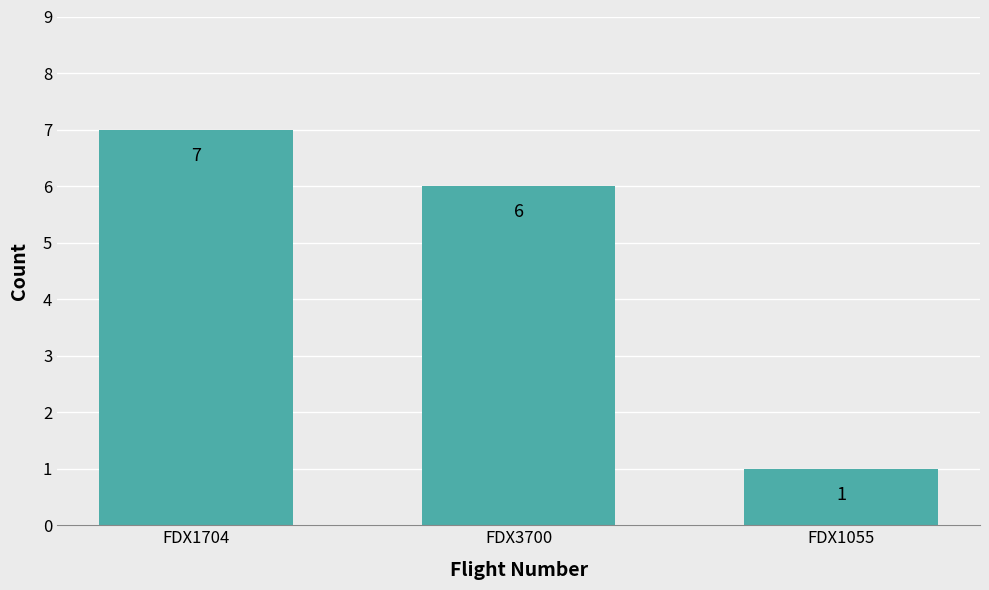

Does the chart contain any negative values?

No